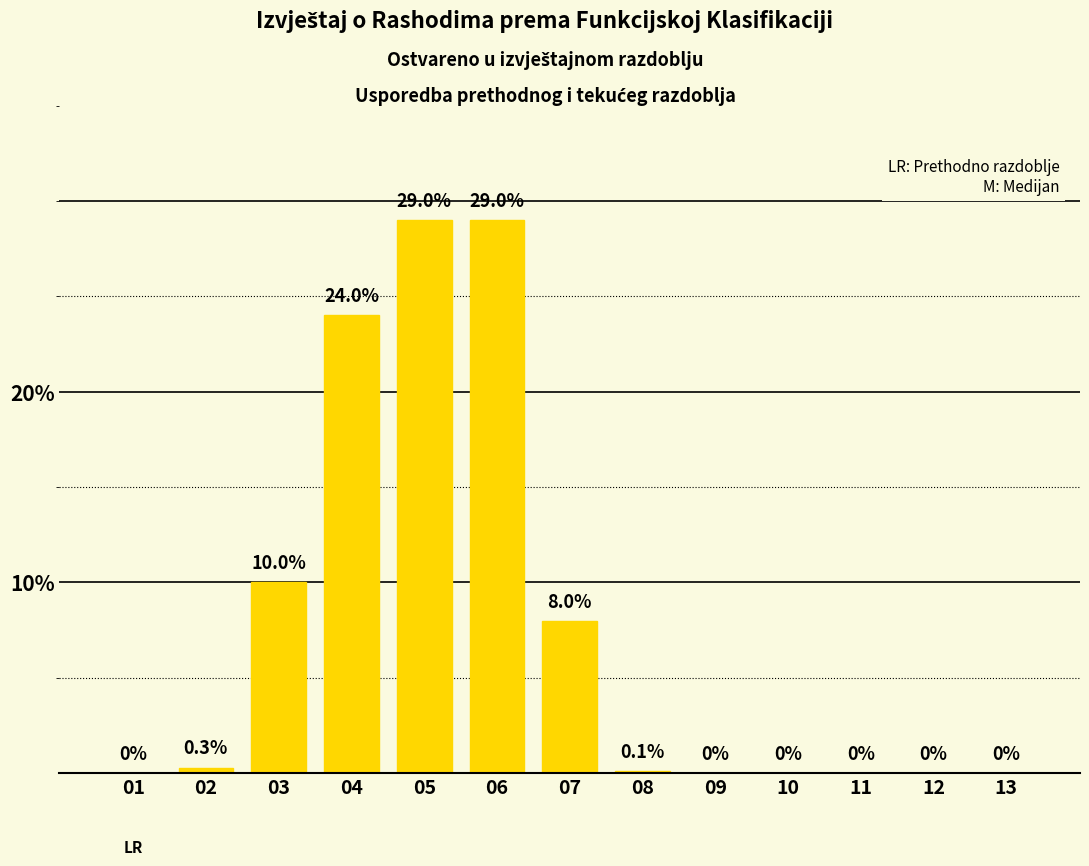

Reading left to right, extract all data points from this chart.

01=0.0	02=0.3	03=10.0	04=24.0	05=29.0	06=29.0	07=8.0	08=0.1	09=0.0	10=0.0	11=0.0	12=0.0	13=0.0